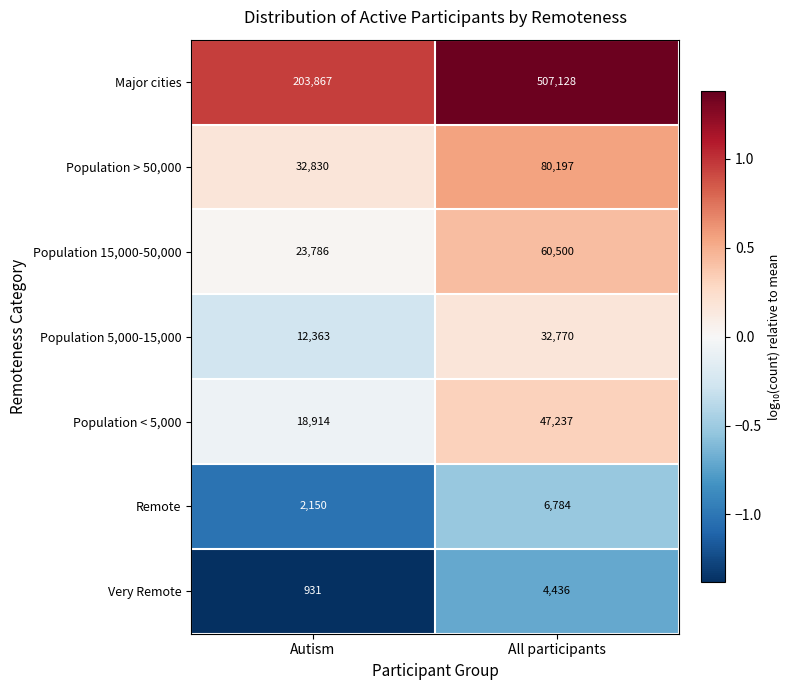

Rank the series by their maximum value, from lowest to highest.

Very Remote, Remote, Population 5,000-15,000, Population < 5,000, Population 15,000-50,000, Population > 50,000, Major cities